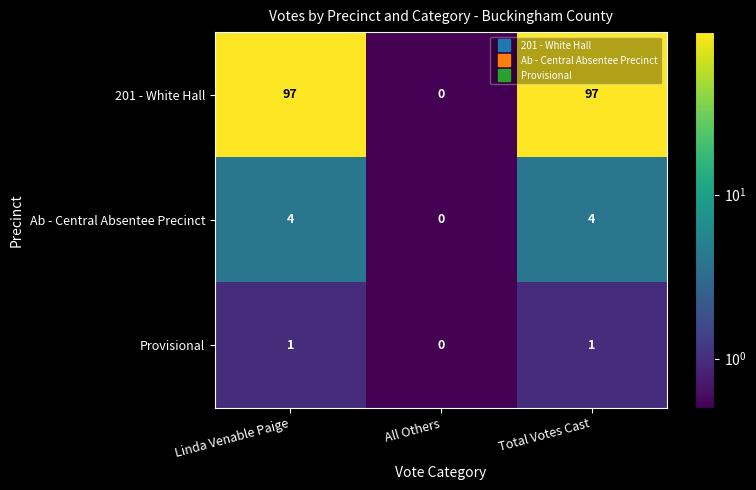

What is the maximum value shown in the chart?

97